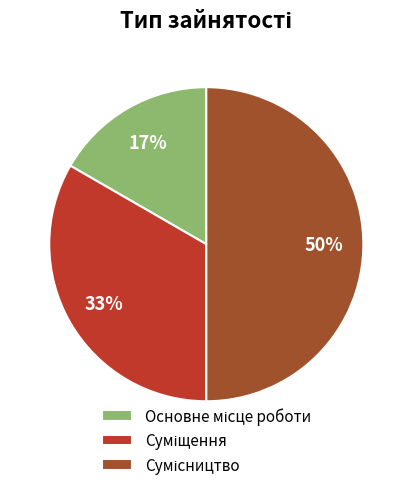

To the nearest percent, what is the difference between the largest and smallest slice percentages?

33%